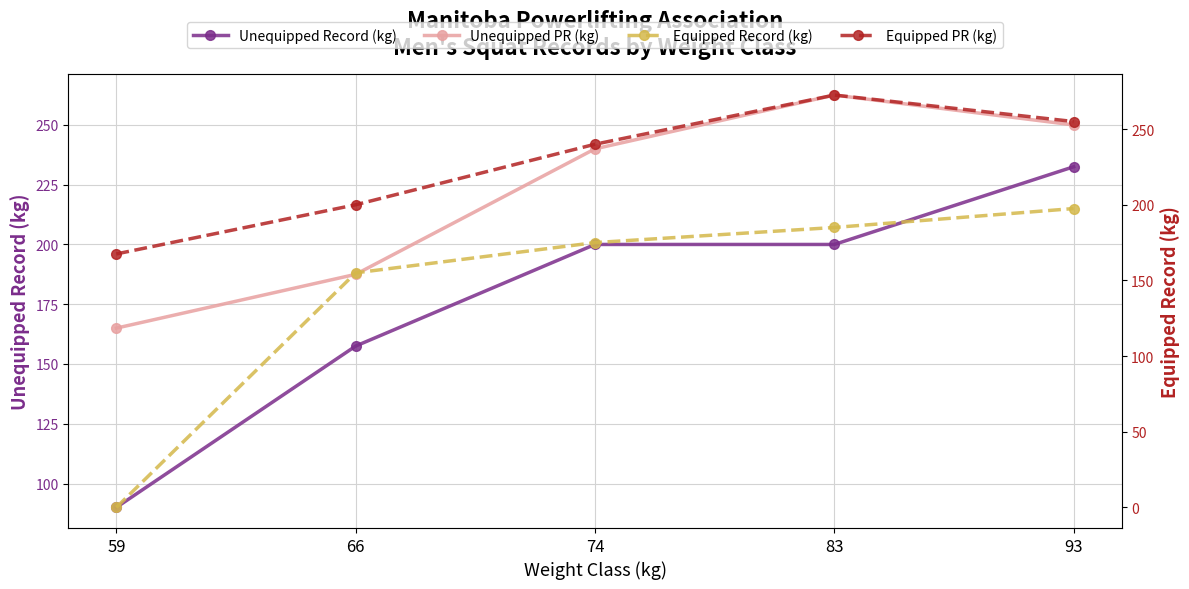

What is the difference between the maximum and minimum values in the Unequipped PR (kg) series?

97.5